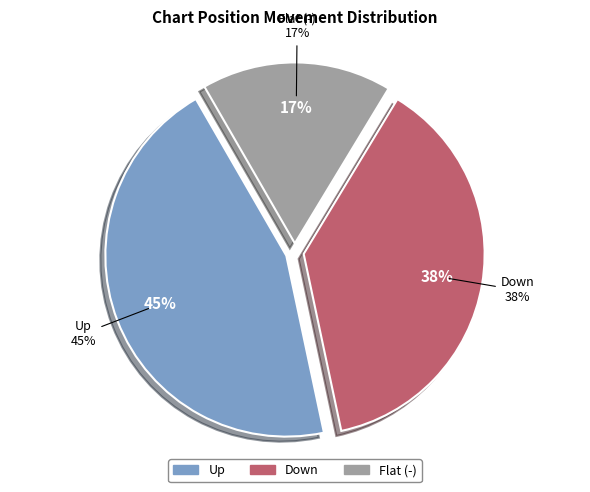

How many segments does this pie chart have?

3